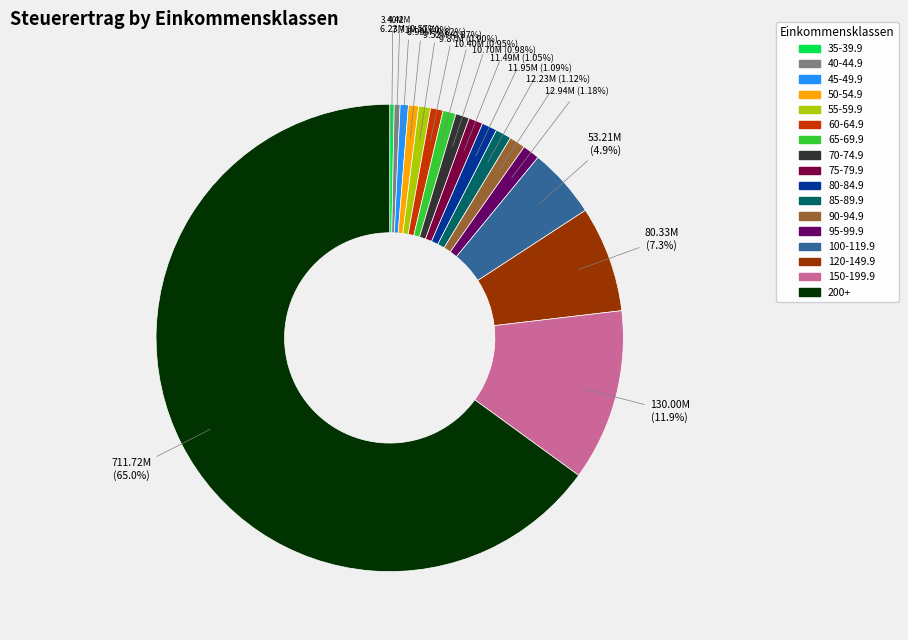

The 65-69.9 slice represents 11% of the pie. True or false?

False